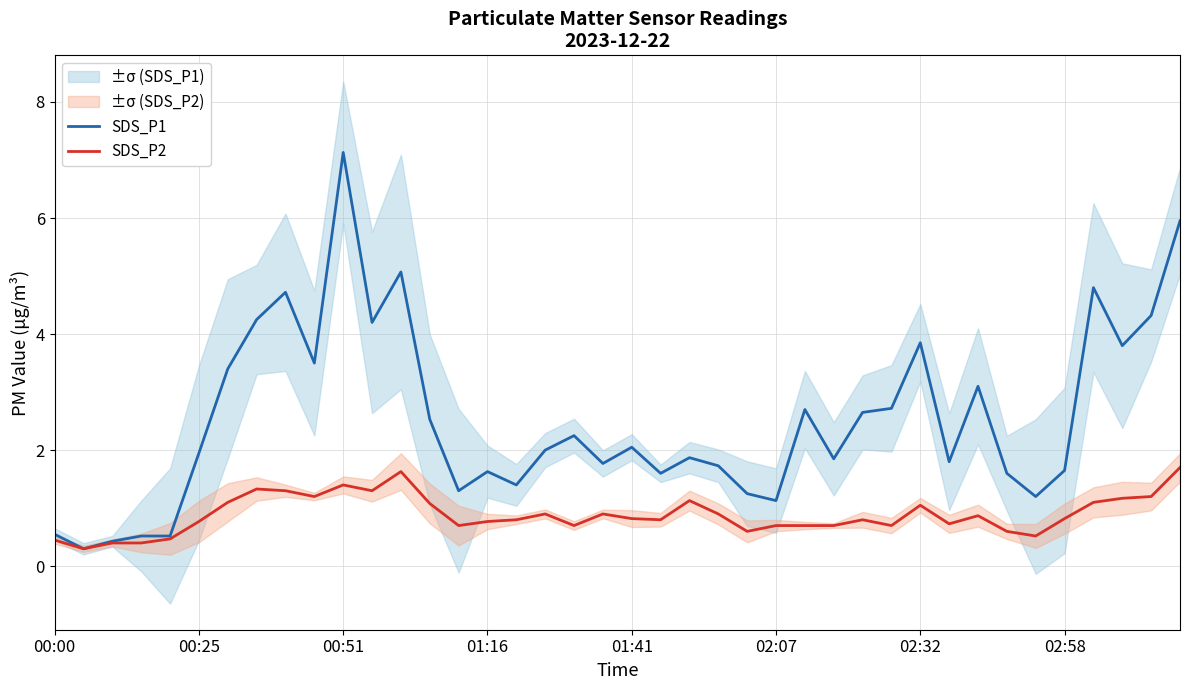

What is the total value across all series at 39?

7.7